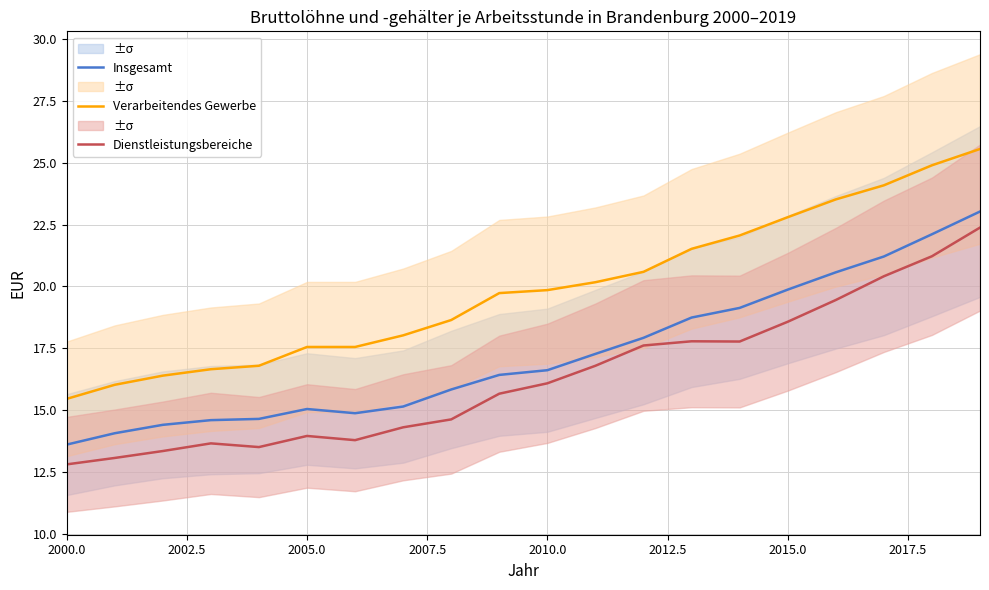

True or false: Verarbeitendes Gewerbe and Insgesamt intersect in this chart.

False